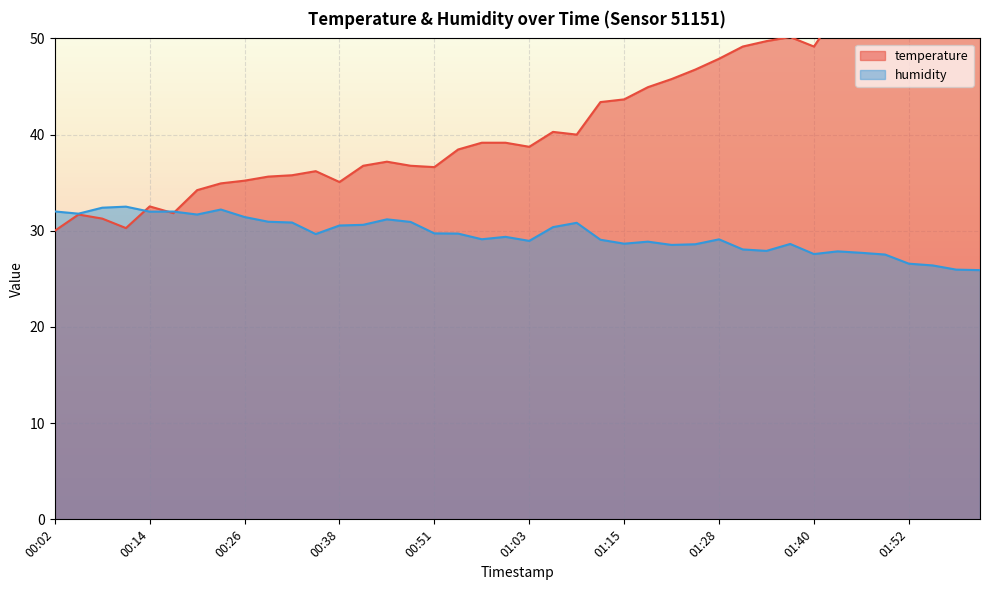

True or false: temperature has a value of 40.3 at 01:06.

True